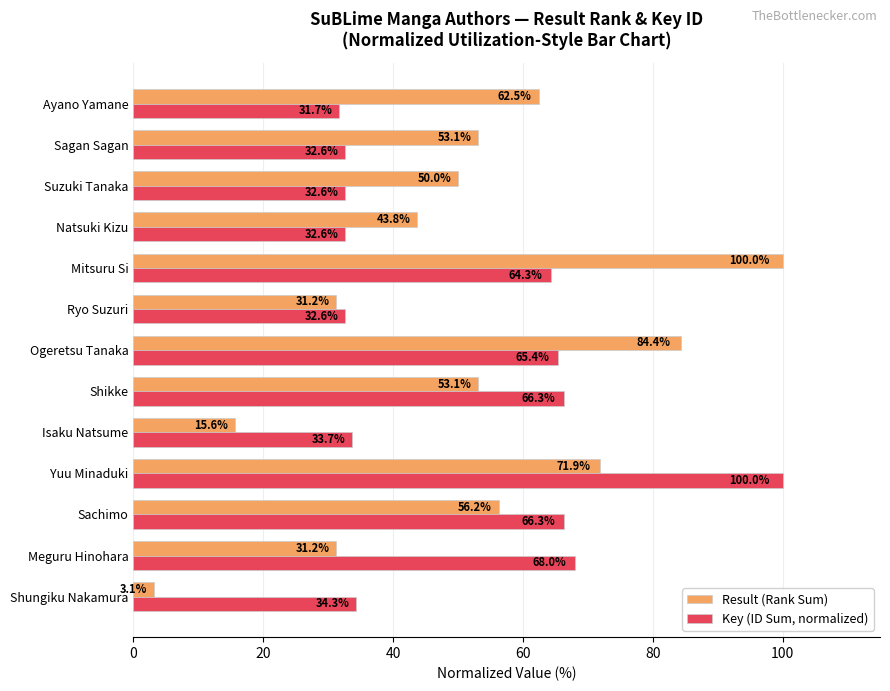

Which label corresponds to the smallest value in the chart?

Shungiku Nakamura